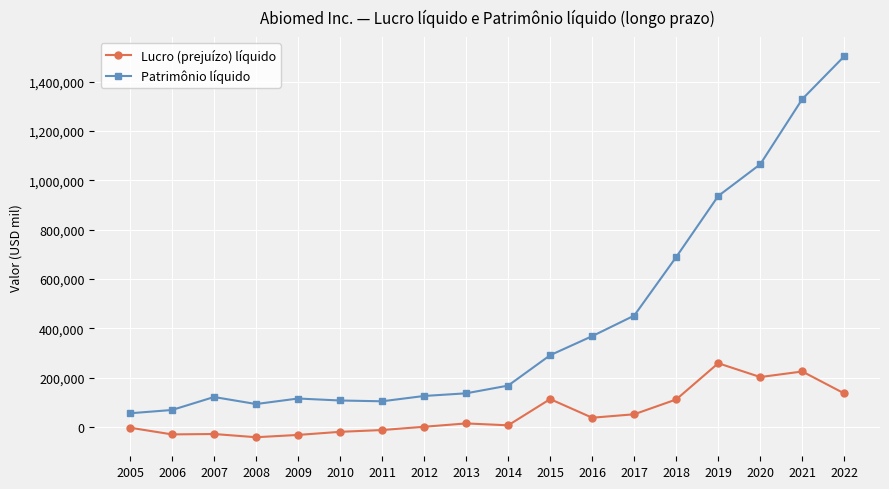

How many data points in Patrimônio líquido are less than 168353?

9